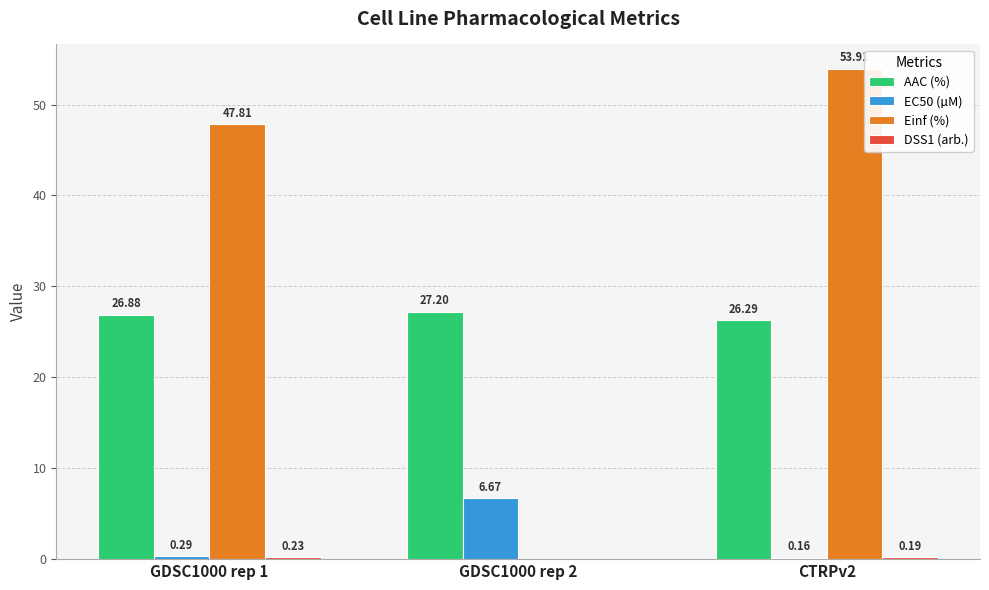

What is the spread (max minus min) of values at CTRPv2?

53.8